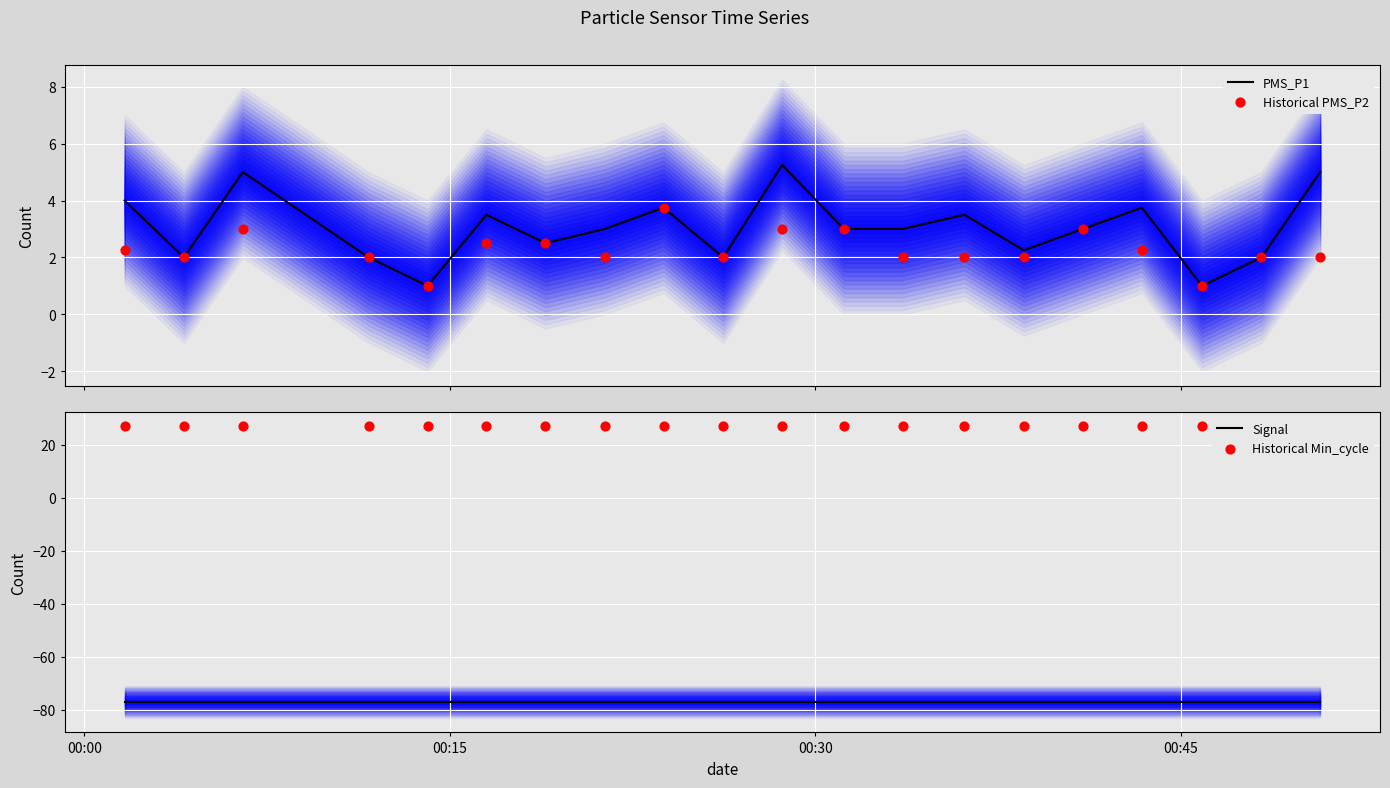

Which series has the largest total across all categories?

Historical Min_cycle